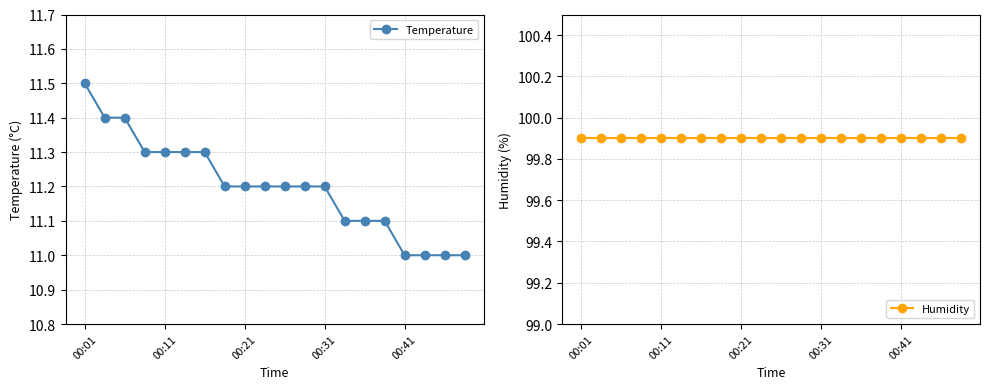

Reading left to right, list all the values displayed in this chart.

Temperature: 11.5	11.4	11.4	11.3	11.3	11.3	11.3	11.2	11.2	11.2	11.2	11.2	11.2	11.1	11.1	11.1	11.0	11.0	11.0	11.0
Humidity: 99.9	99.9	99.9	99.9	99.9	99.9	99.9	99.9	99.9	99.9	99.9	99.9	99.9	99.9	99.9	99.9	99.9	99.9	99.9	99.9